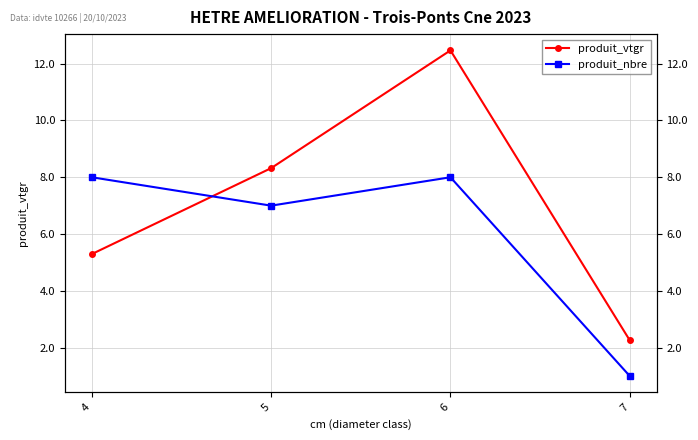

What is the value of the produit_nbre point at the 4th from the left?

1.0